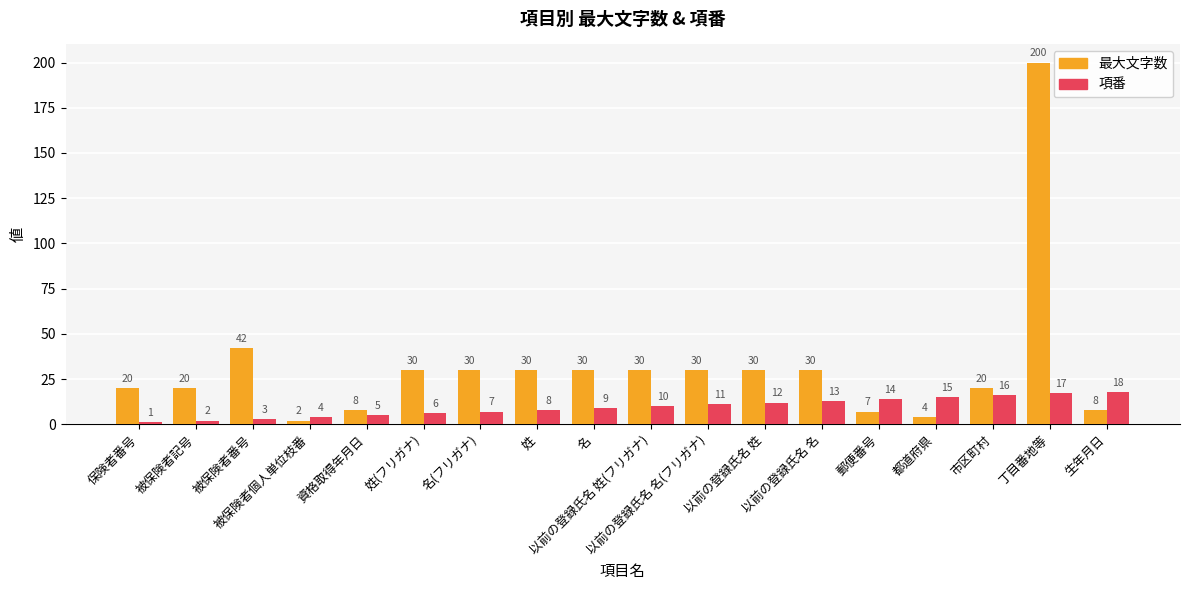

What is the difference between the 項番 values at 資格取得年月日 and 保険者番号?

4